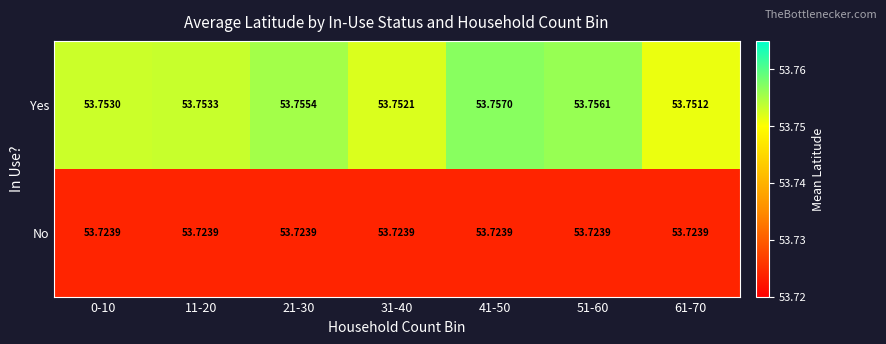

Which series has the largest range (max minus min)?

Yes